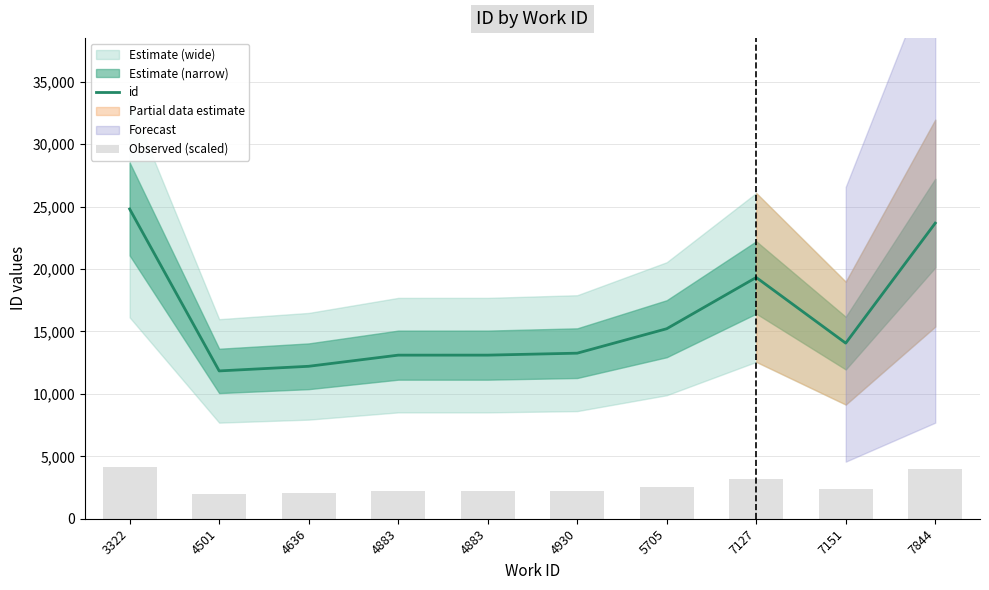

Is it true that Observed (scaled) equals 2183.5 at 4883?

True